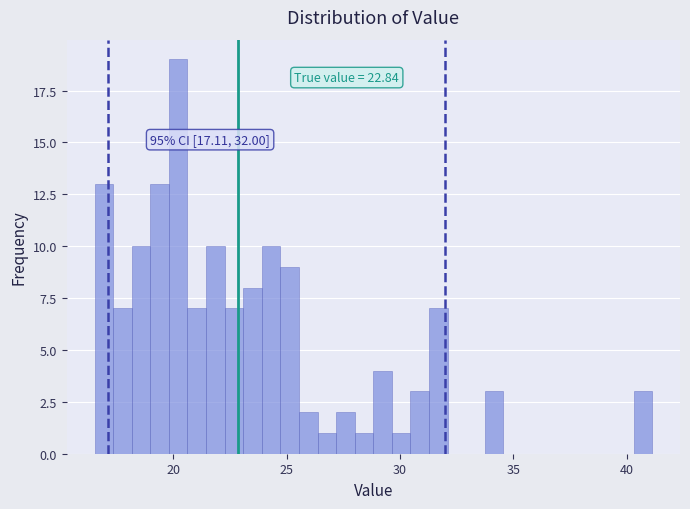

Read against the x-axis, roughly where is the centre of the tallest bar?

20.0